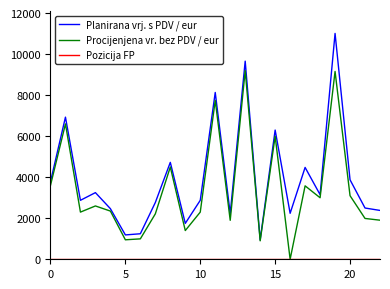

What is the lowest value of the Planirana vrj. s PDV / eur series?

945.0